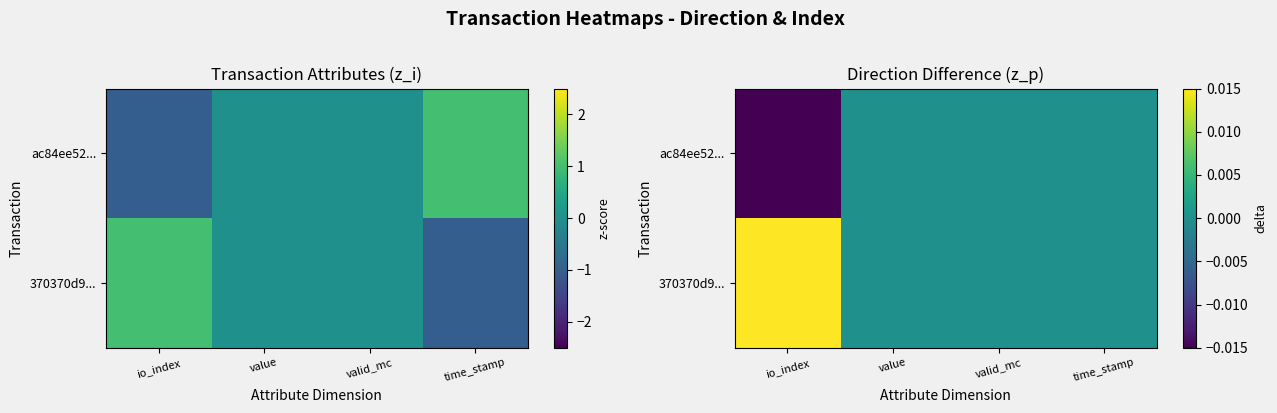

What is the greatest value displayed?

1